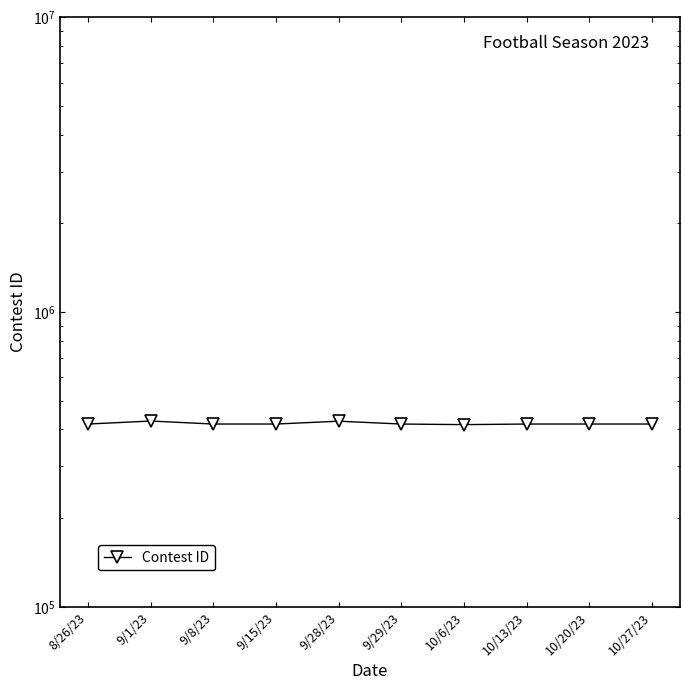

List the labels in order of value, largest first.

9/1/23, 9/28/23, 8/26/23, 10/27/23, 10/20/23, 10/13/23, 9/29/23, 9/15/23, 9/8/23, 10/6/23